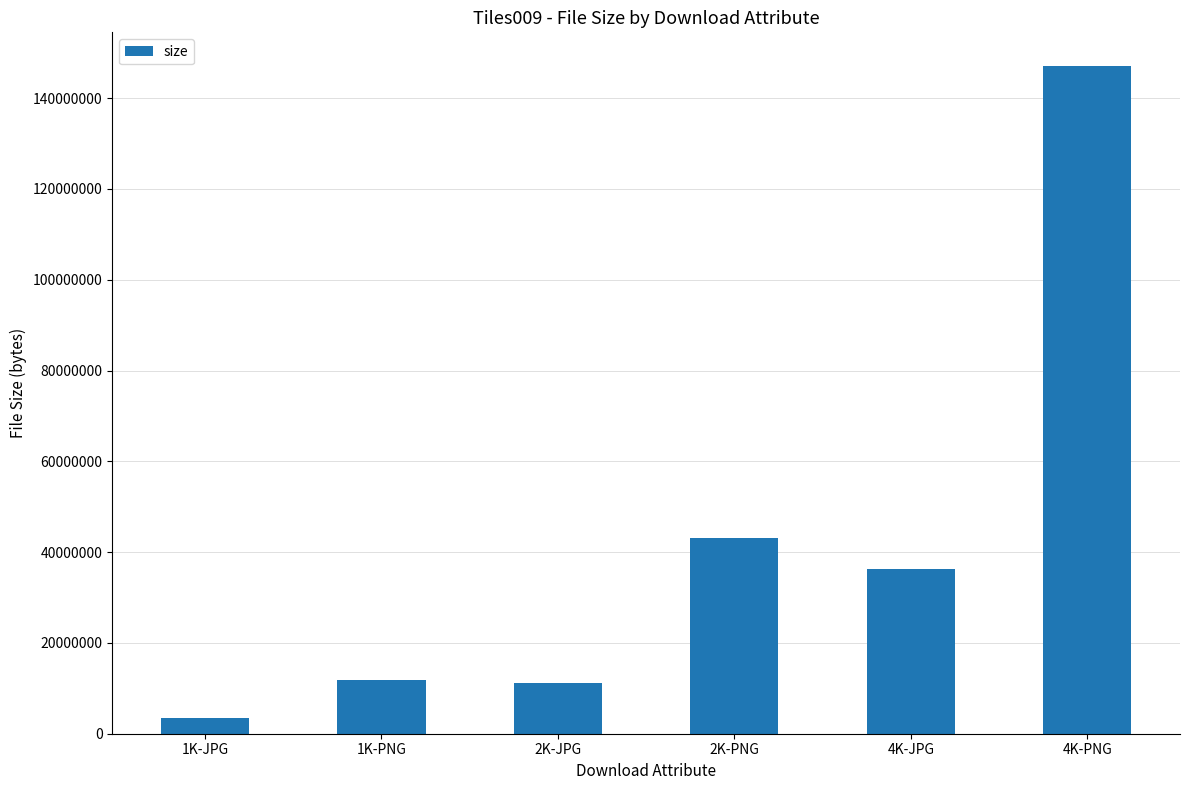

What is the change in value from 1K-PNG to 4K-PNG?

+135391128